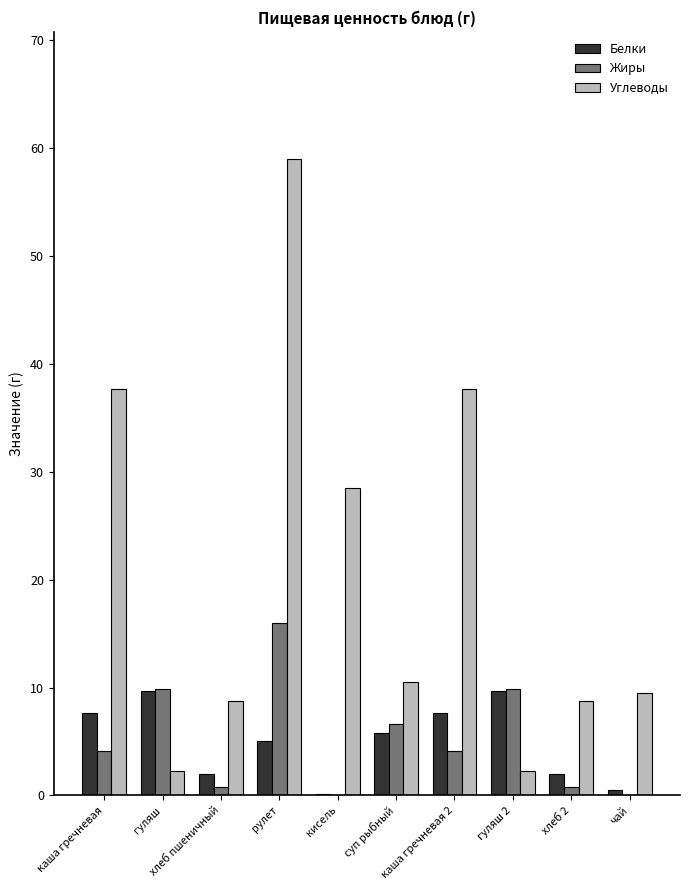

True or false: Углеводы has a value of 8.7 at хлеб 2.

True